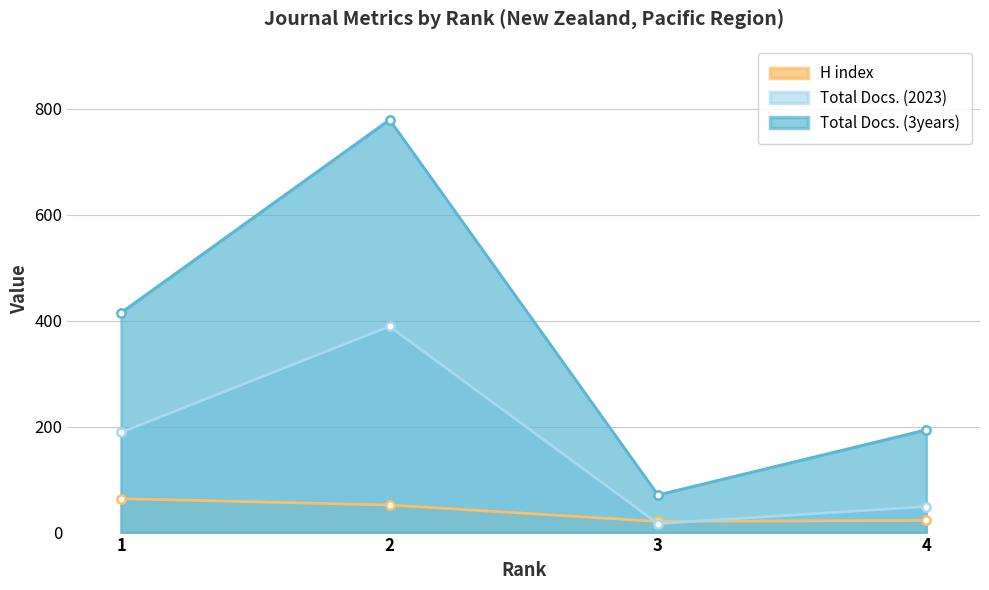

Between 1 and 4, which series saw the biggest shift?

Total Docs. (3years)